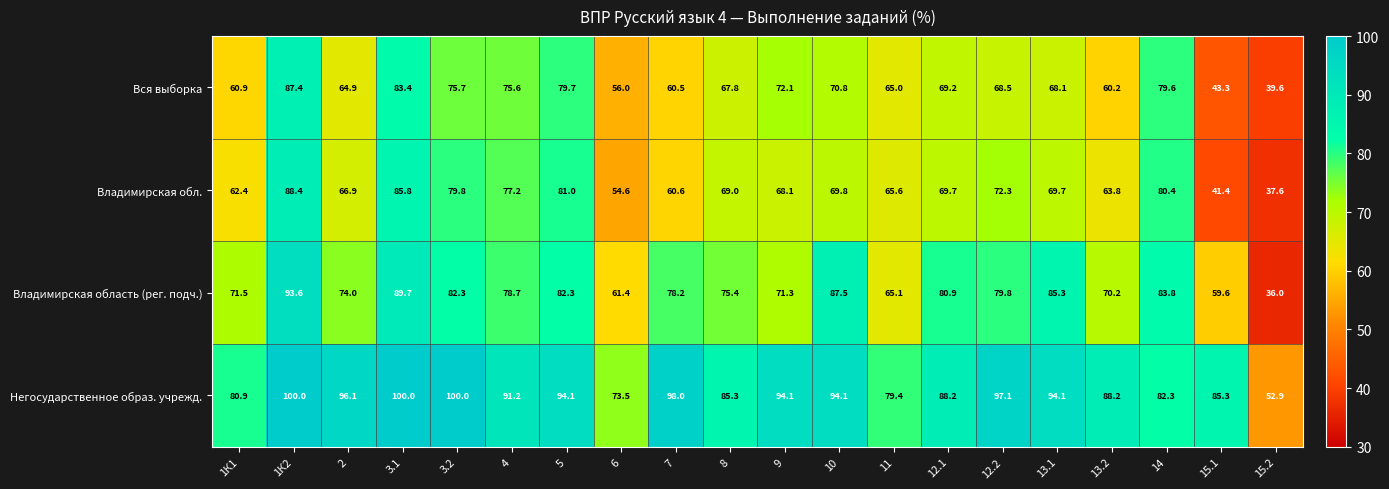

Which category has the highest value in the Владимирская область (рег. подч.) series?

1К2